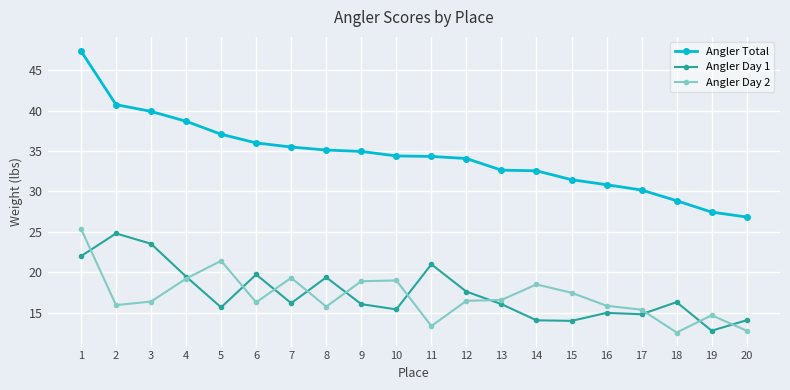

Read the Angler Total value at 3.

39.9